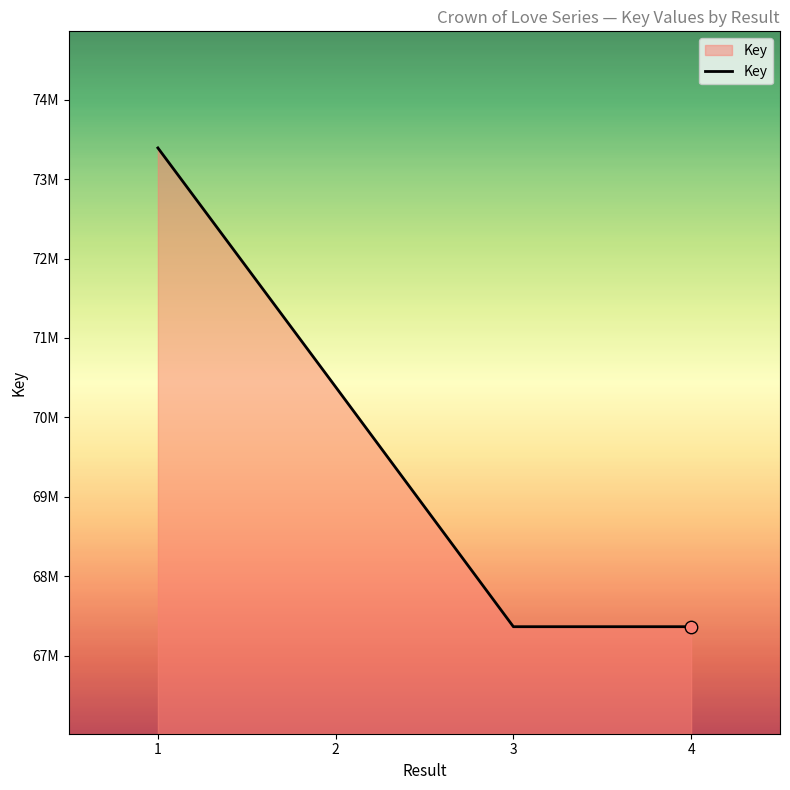

Which has a higher value, 1 or 2?

1